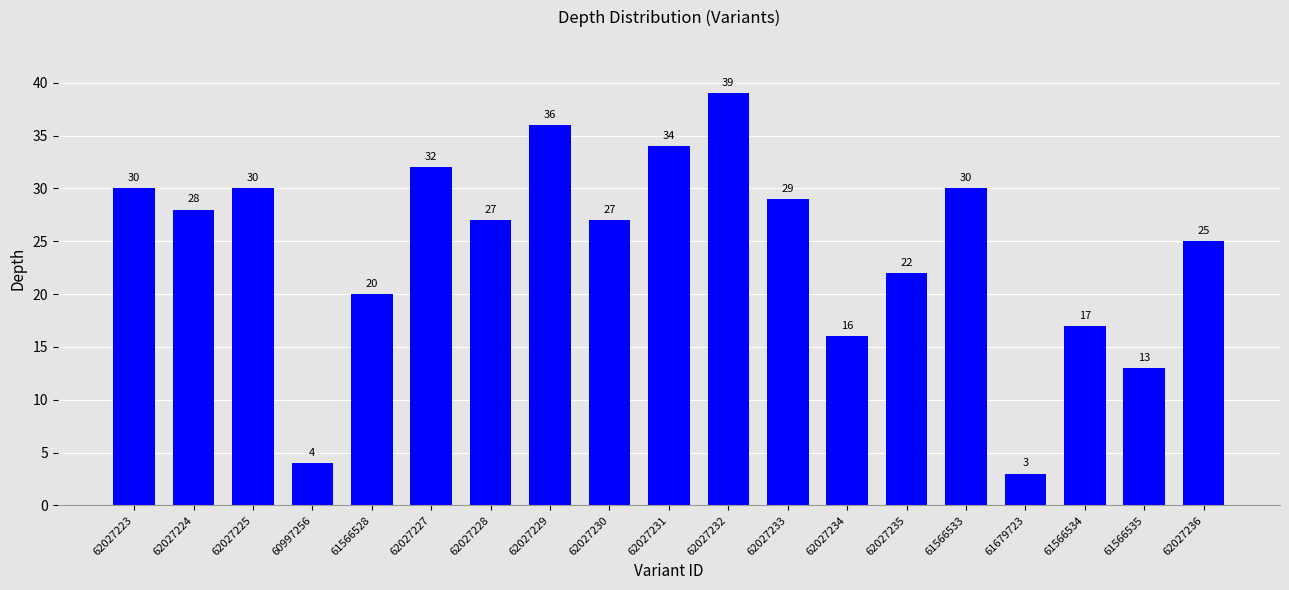

What is the smallest value displayed?

3